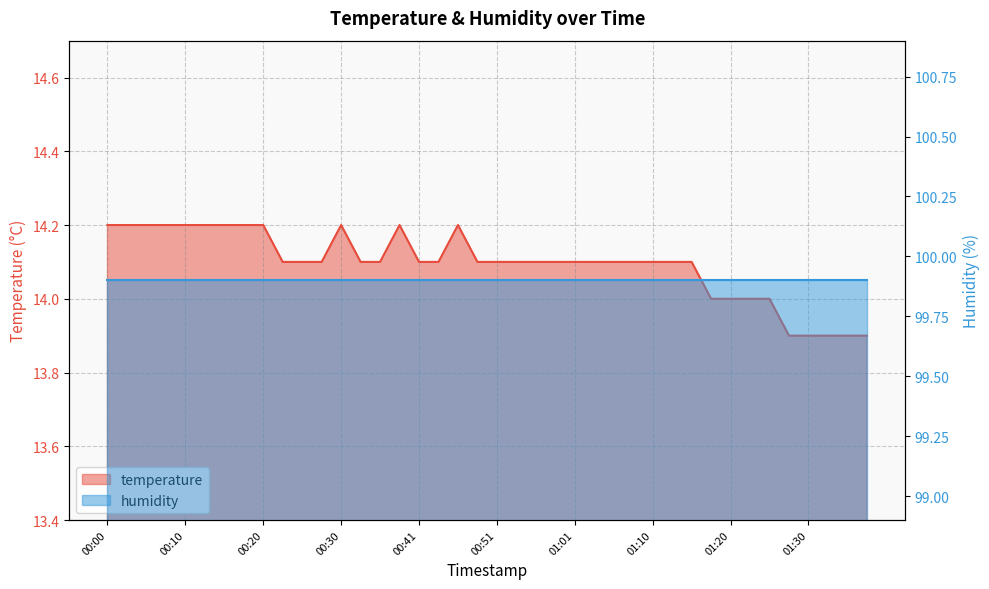

Reading right to left, what are all the values shown in this chart?

01:37=13.9	01:35=13.9	01:33=13.9	01:30=13.9	01:28=13.9	01:25=14.0	01:23=14.0	01:20=14.0	01:18=14.0	01:15=14.1	01:13=14.1	01:10=14.1	01:08=14.1	01:06=14.1	01:03=14.1	01:01=14.1	00:58=14.1	00:56=14.1	00:53=14.1	00:51=14.1	00:48=14.1	00:45=14.2	00:43=14.1	00:41=14.1	00:38=14.2	00:35=14.1	00:33=14.1	00:30=14.2	00:28=14.1	00:25=14.1	00:23=14.1	00:20=14.2	00:17=14.2	00:15=14.2	00:12=14.2	00:10=14.2	00:07=14.2	00:05=14.2	00:02=14.2	00:00=14.2